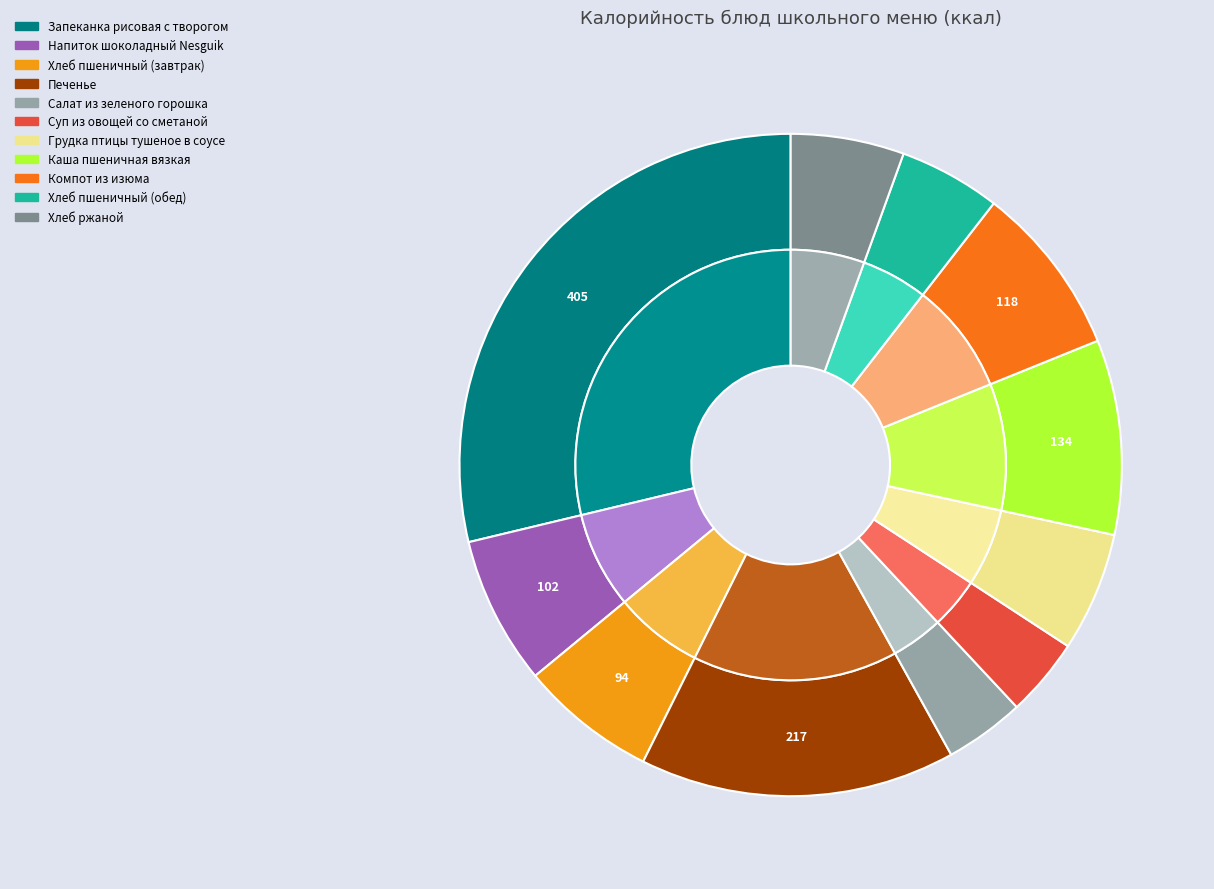

To the nearest percent, what is the average slice percentage?

9%